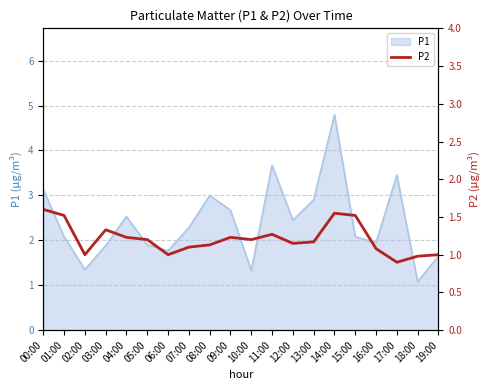

The value at 13:00 is 1.7. True or false?

False